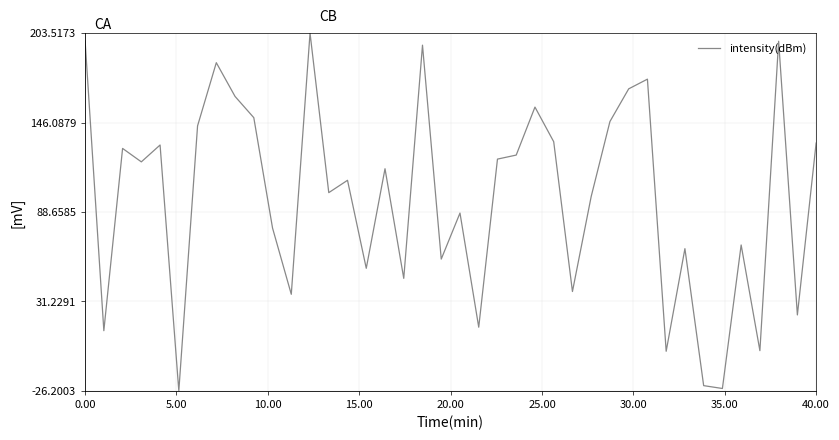

What is the difference between the maximum and minimum values?

229.7